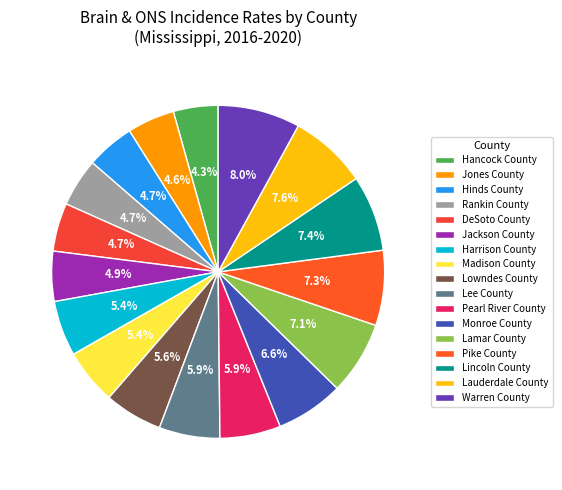

Rank the categories by value from lowest to highest.

Hancock County, Jones County, Hinds County, Rankin County, DeSoto County, Jackson County, Harrison County, Madison County, Lowndes County, Lee County, Pearl River County, Monroe County, Lamar County, Pike County, Lincoln County, Lauderdale County, Warren County